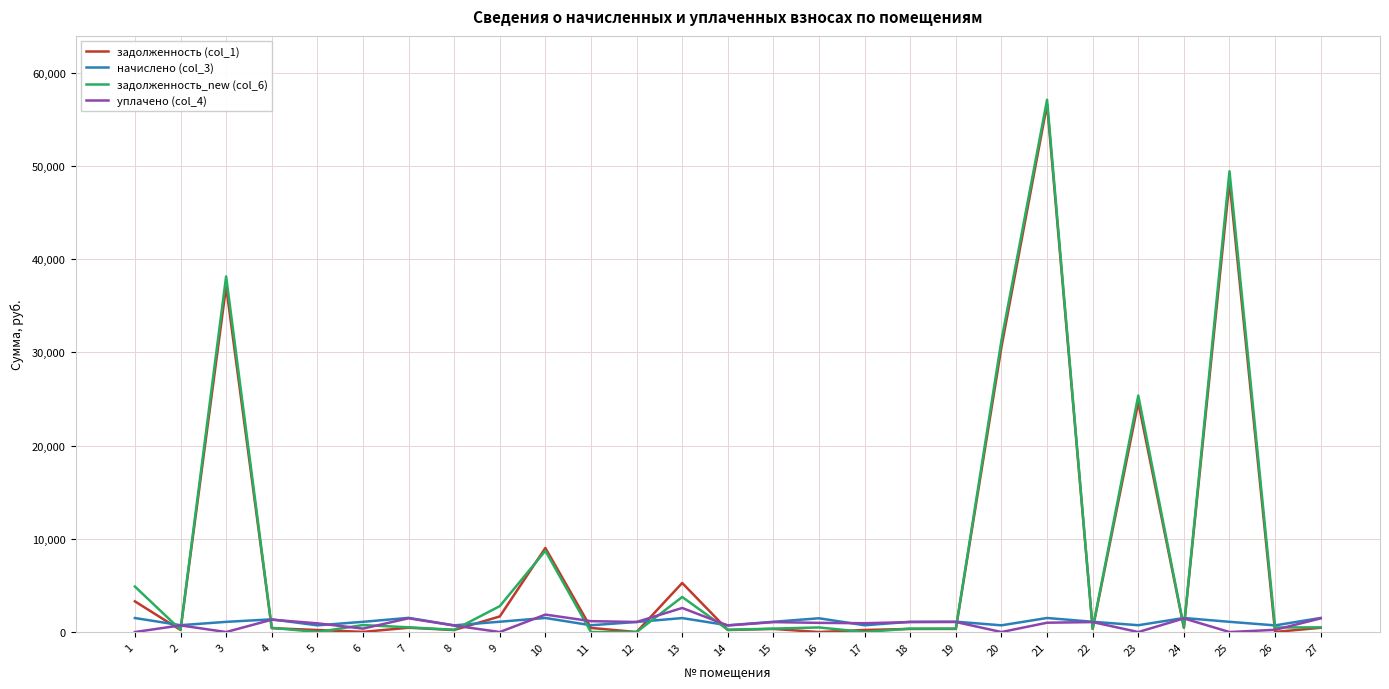

Is the value of задолженность_new (col_6) at 13 greater than the value of задолженность (col_1) at 21?

No